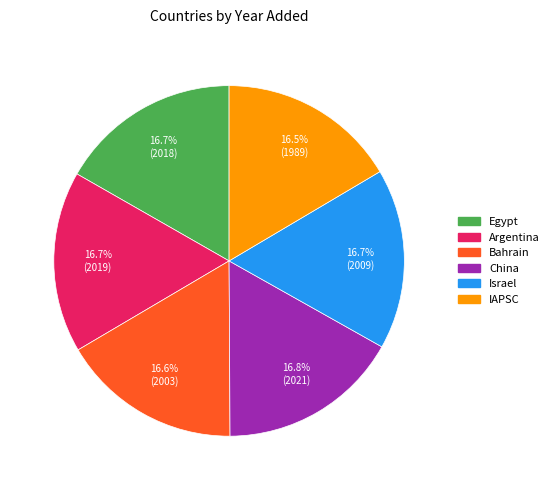

Does IAPSC account for over 50% of the chart?

No